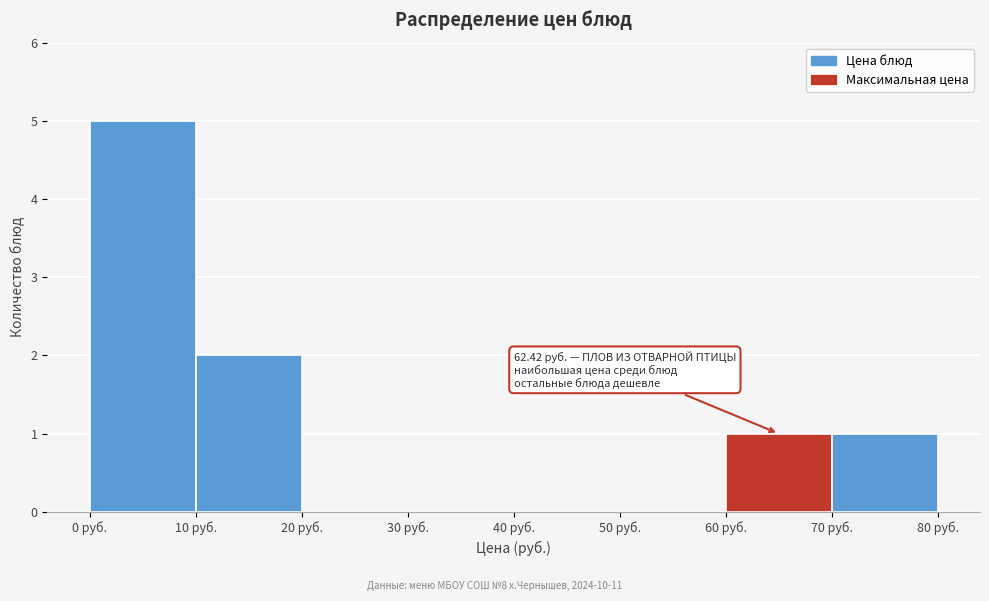

Over which range of the x-axis is the bar tallest?

0 to 10